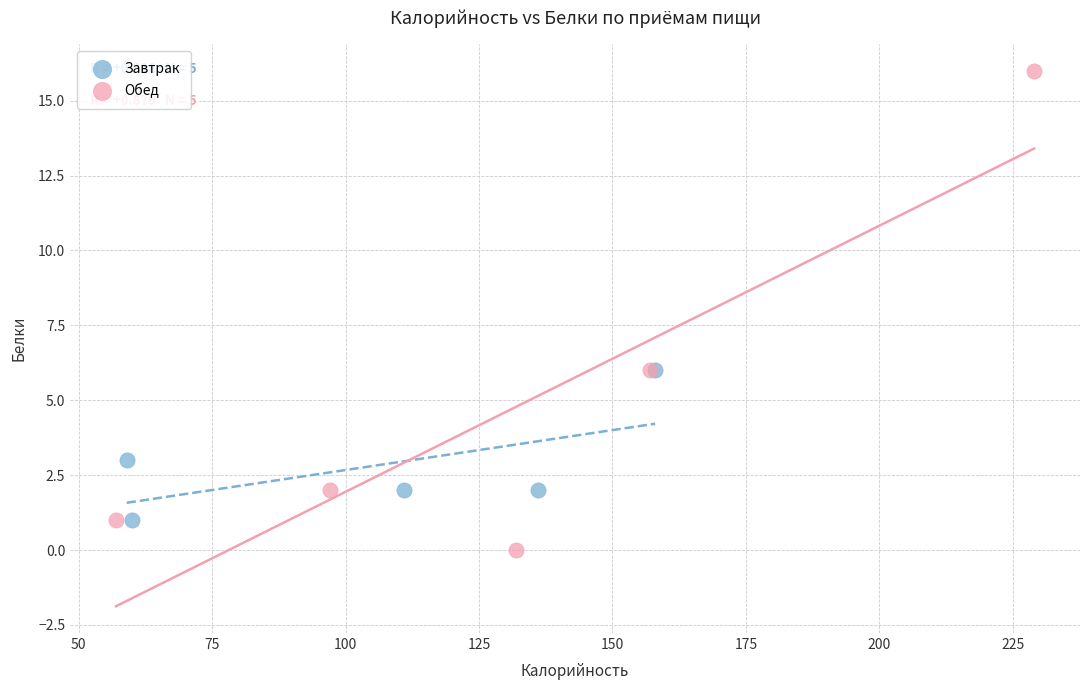

Which series reaches the minimum Y coordinate?

Обед